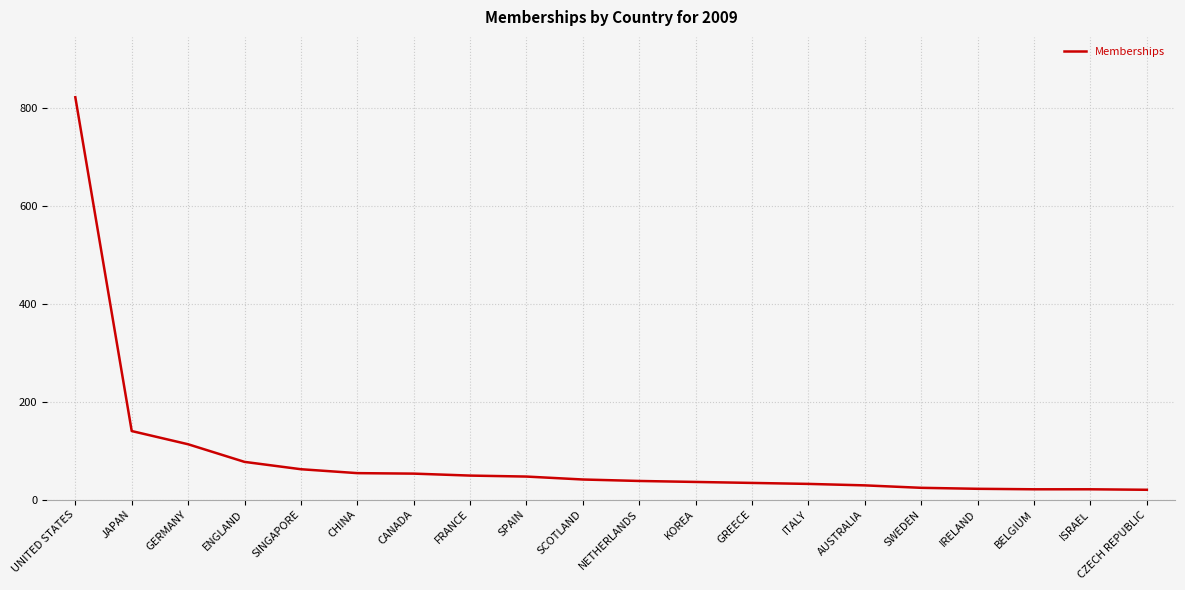

Which category has the highest value across all series?

UNITED STATES